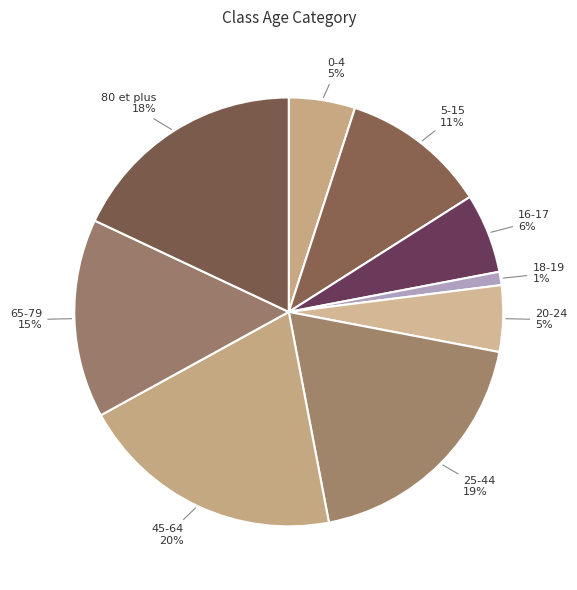

Is it true that 65-79 is 15% of the pie?

True